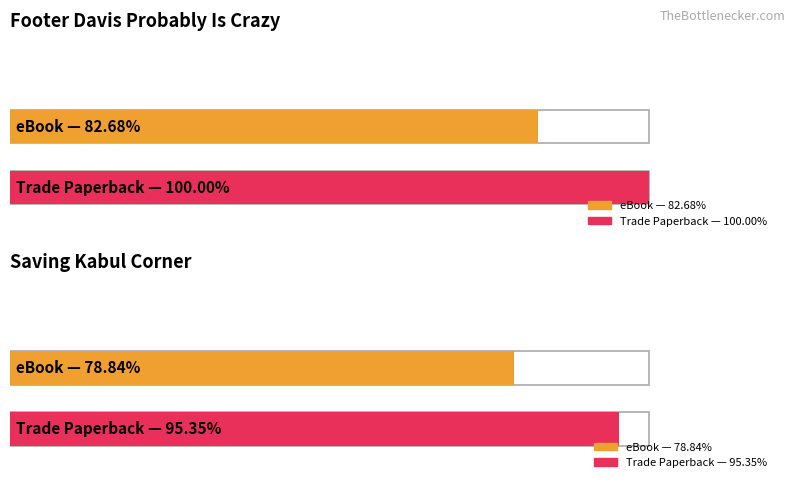

True or false: the data shows 283916914 at Trade Paperback.

False